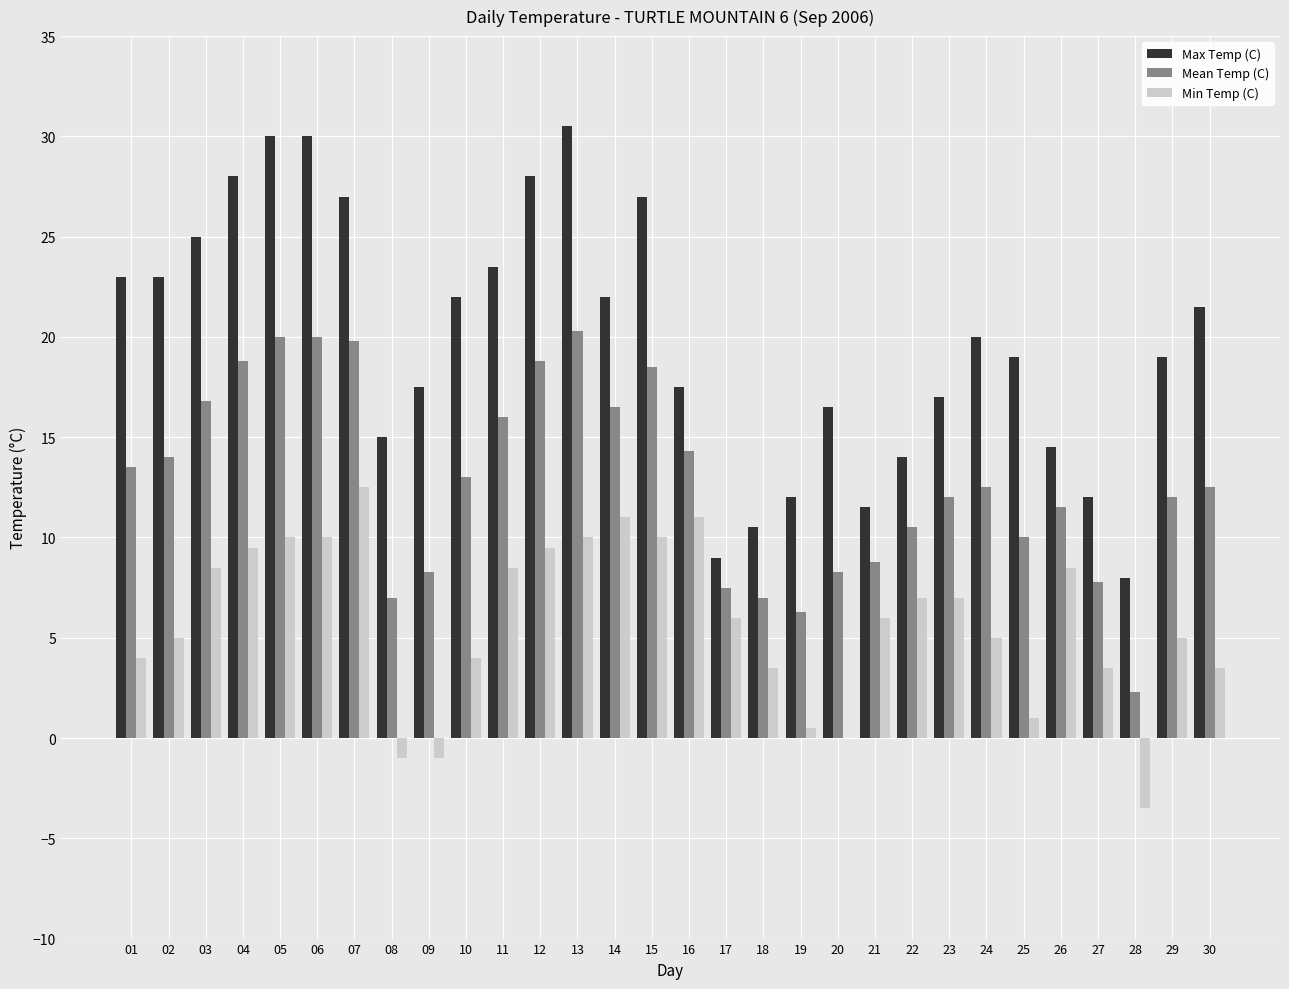

What is the sum of all Mean Temp (C) values?

384.6